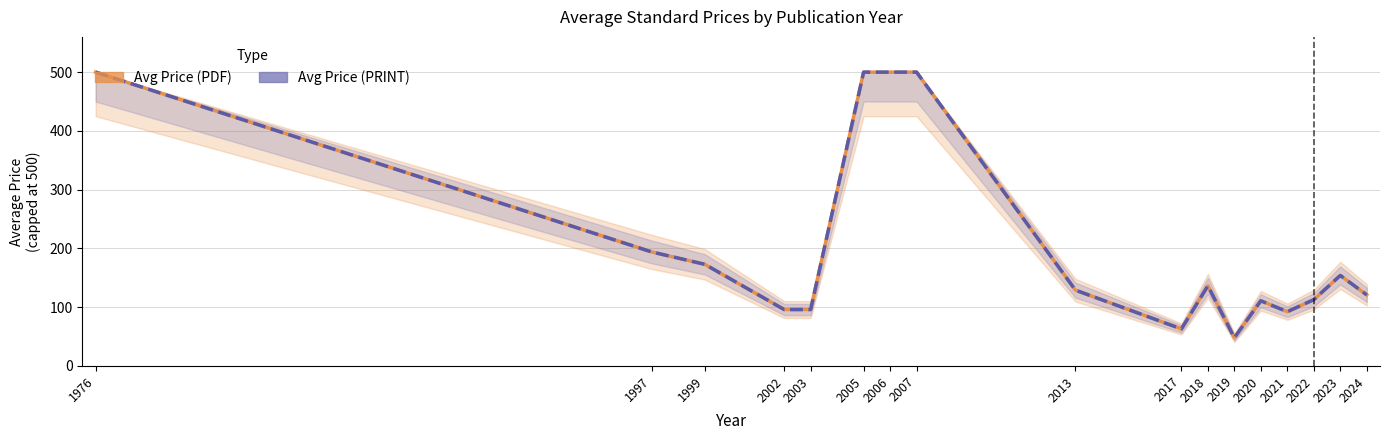

What is the value of the Avg Price (PDF) point at the 10th from the left?

63.0